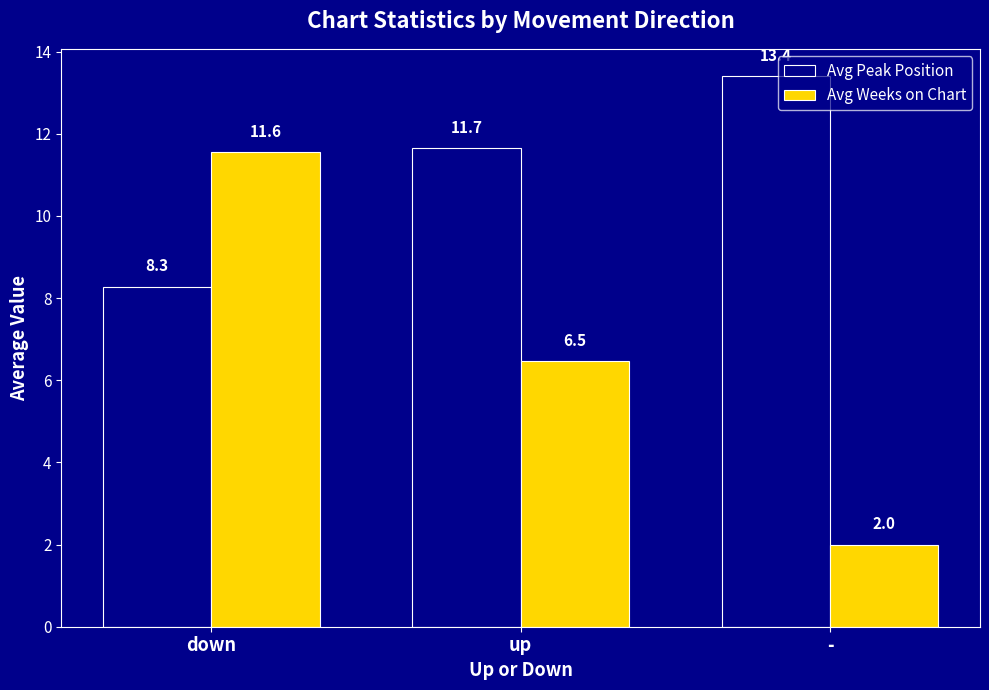

Which series has the largest total across all categories?

Avg Peak Position